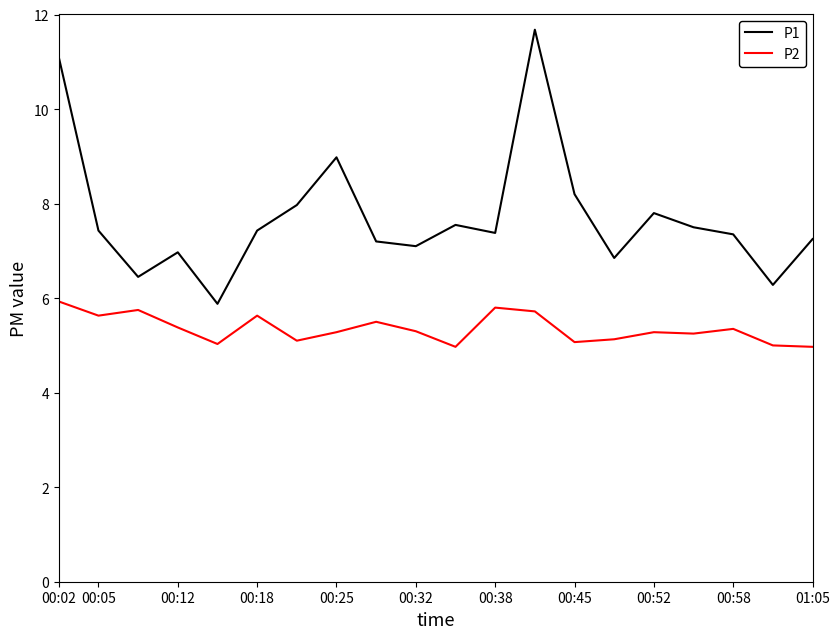

Which series has the largest range (max minus min)?

P1